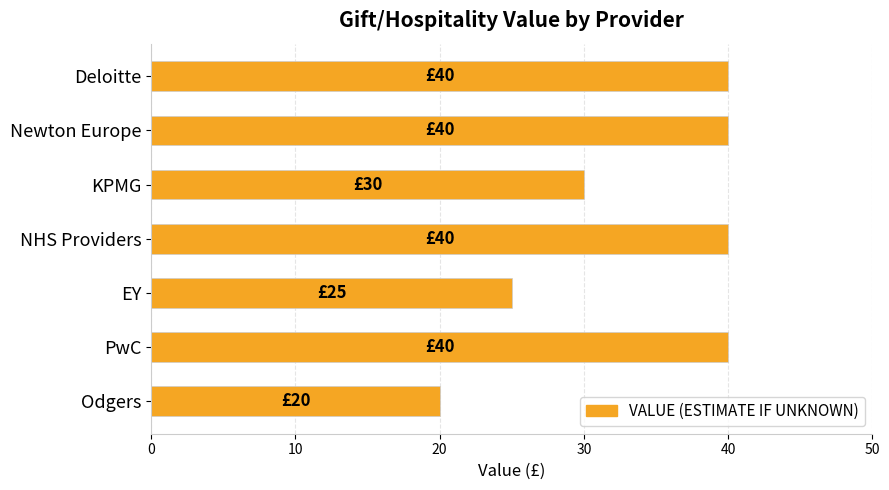

What value does the data have at Deloitte?

40